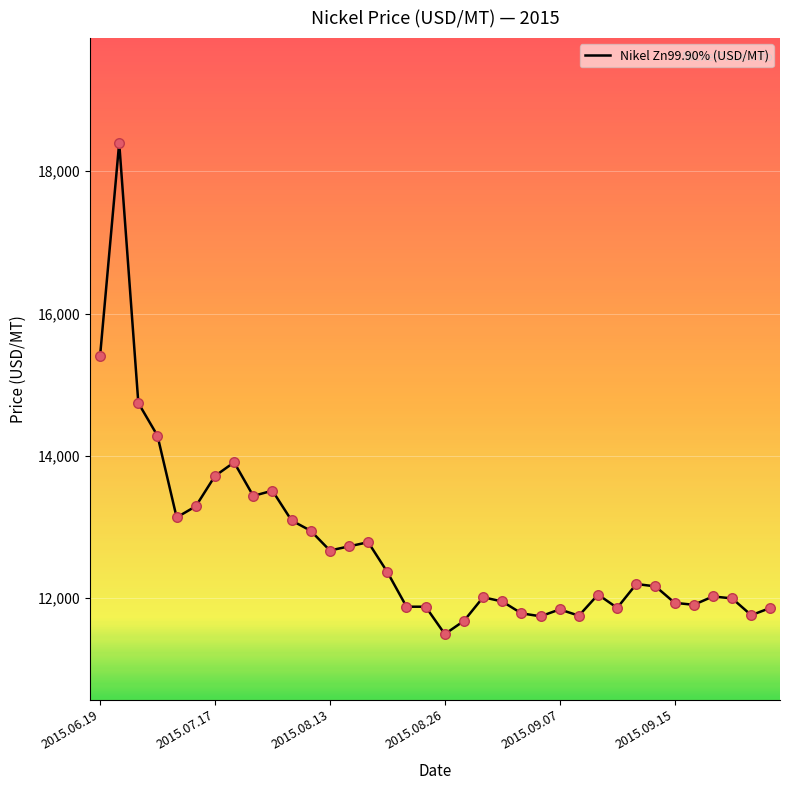

What is the smallest value displayed?

11495.5